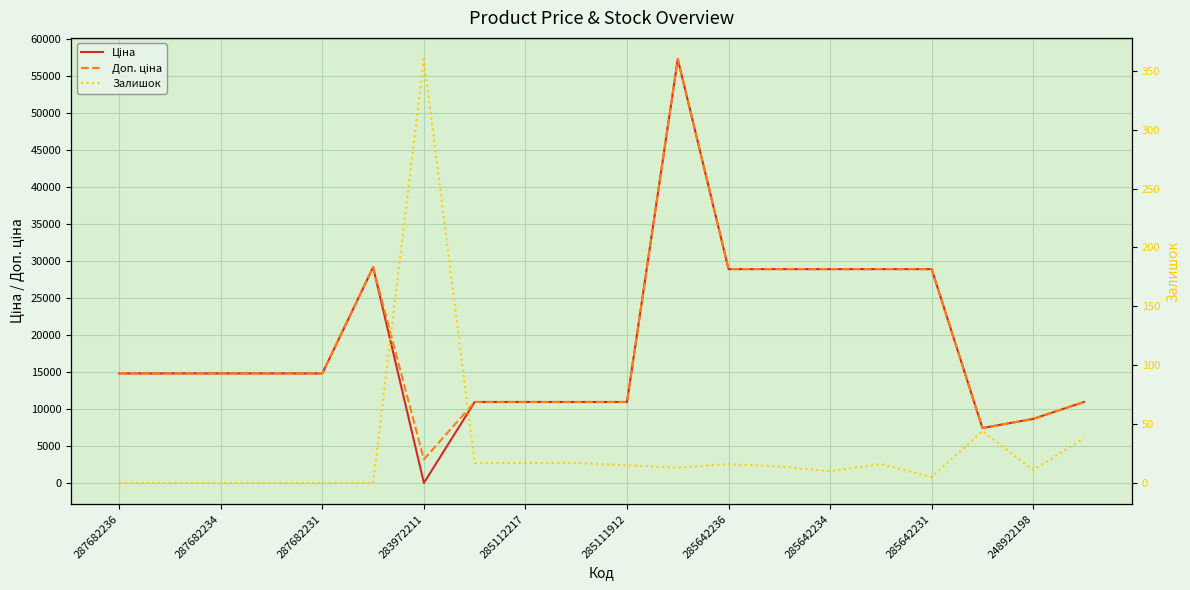

What is the label of the 8th point from the left?

285642234